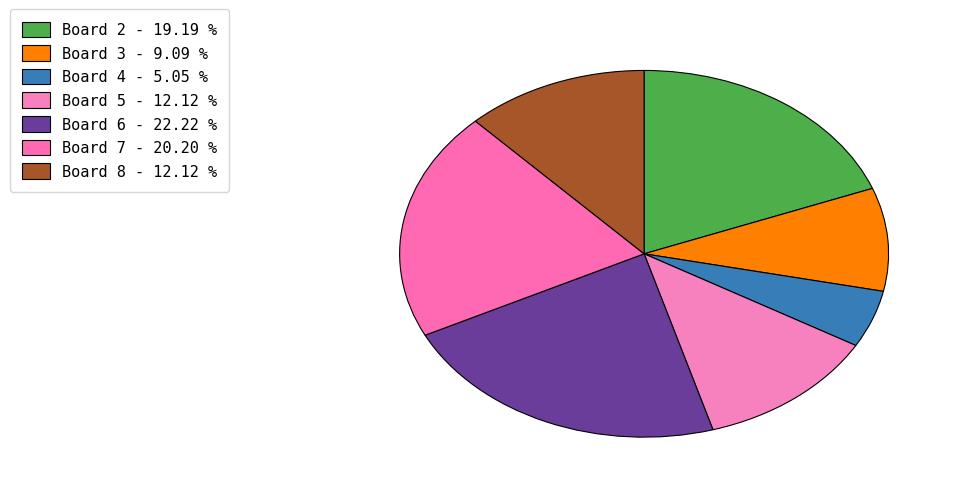

What is the smallest slice in the pie chart?

Board 4